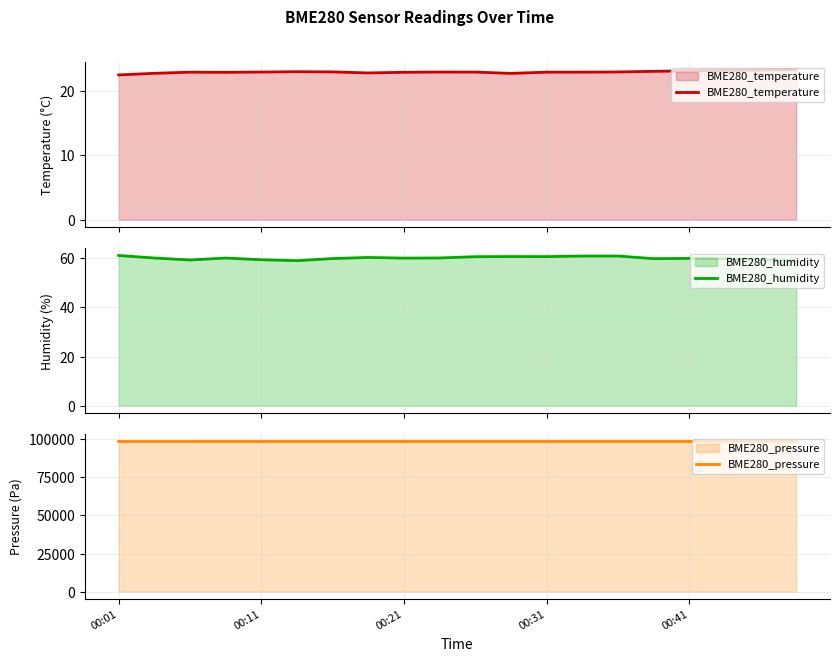

What is the lowest value of the BME280_temperature series?

22.4